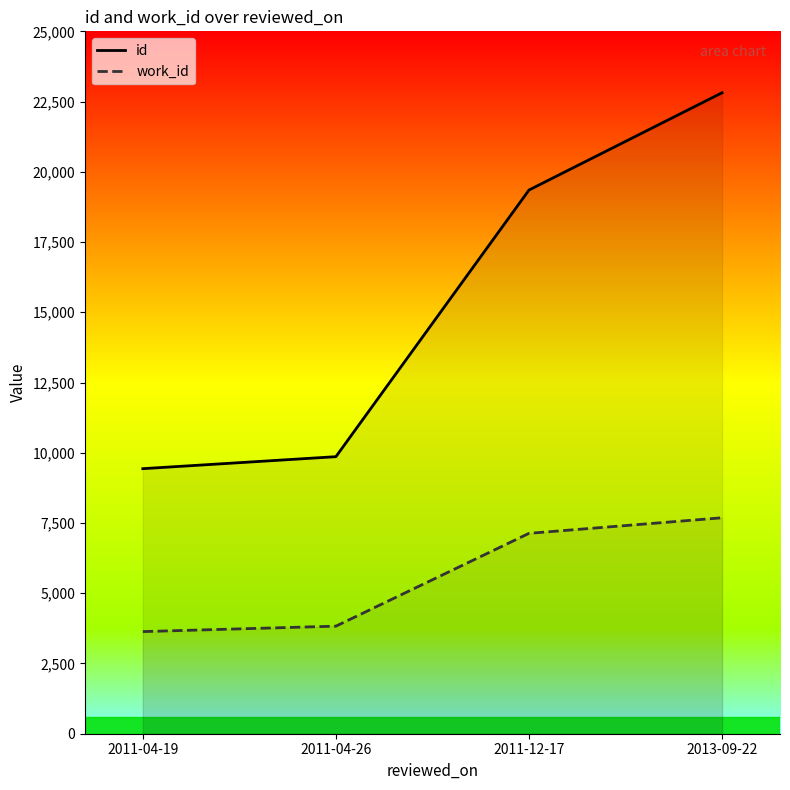

What is the average value of the id series?

15365